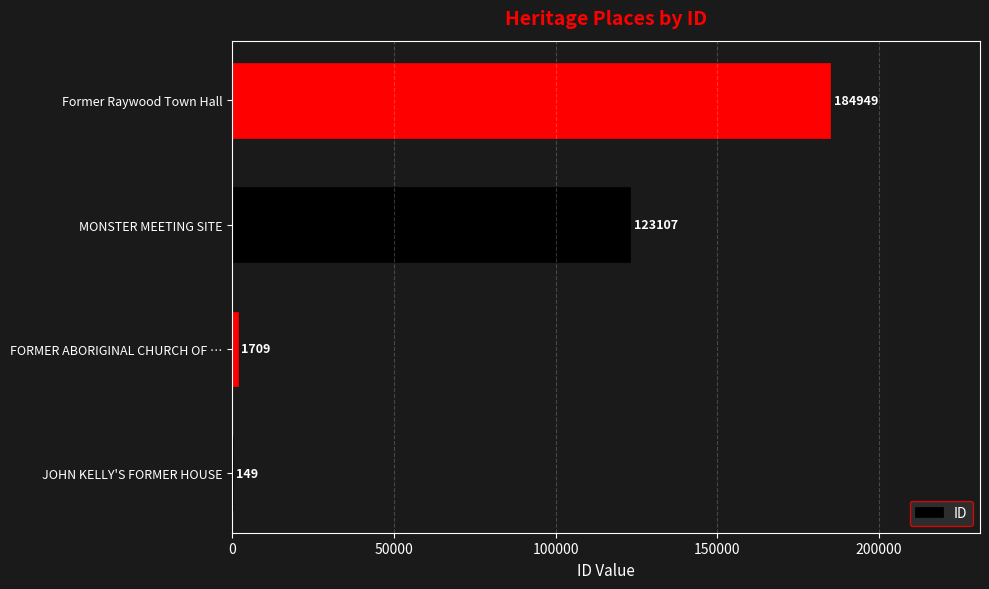

Which category has the highest value across all series?

Former Raywood Town Hall